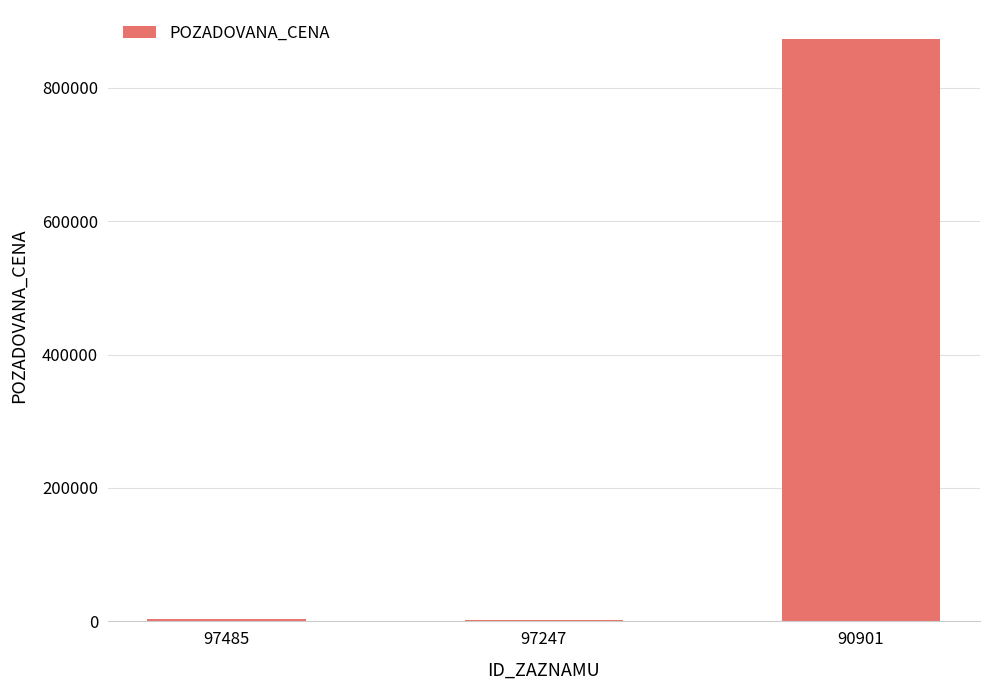

The chart shows a value of 2570 at 97247. True or false?

True